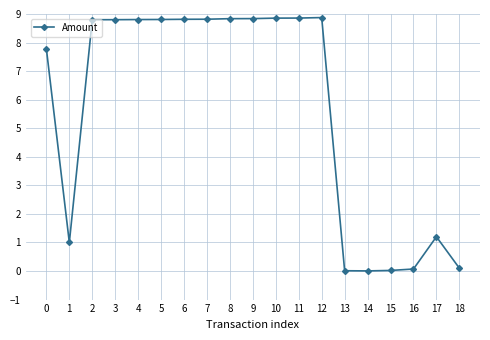

What is the sum of all values?

107.3